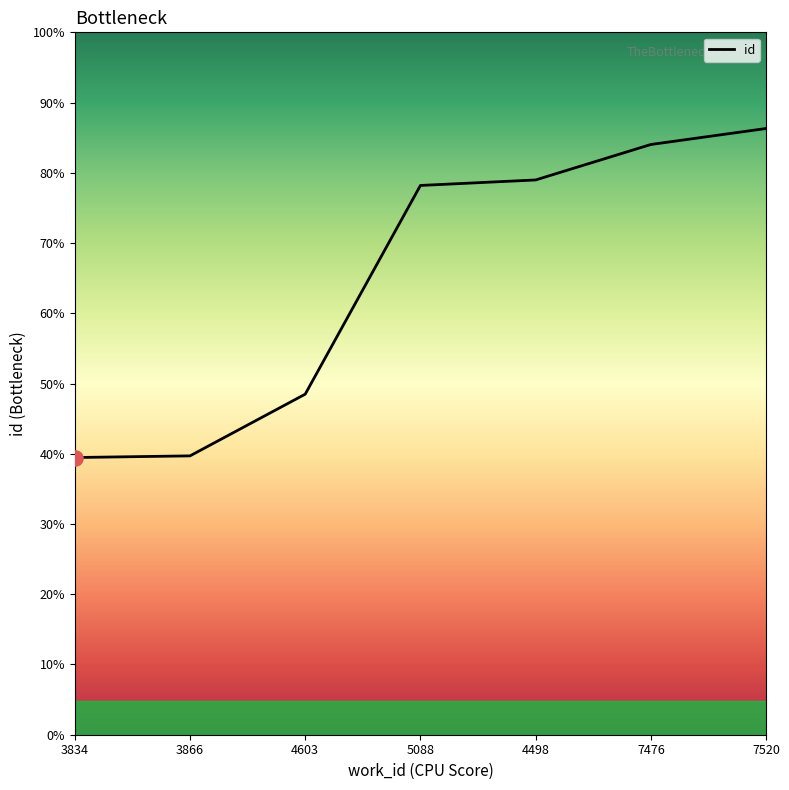

Between 3834 and 7476, which is larger?

7476